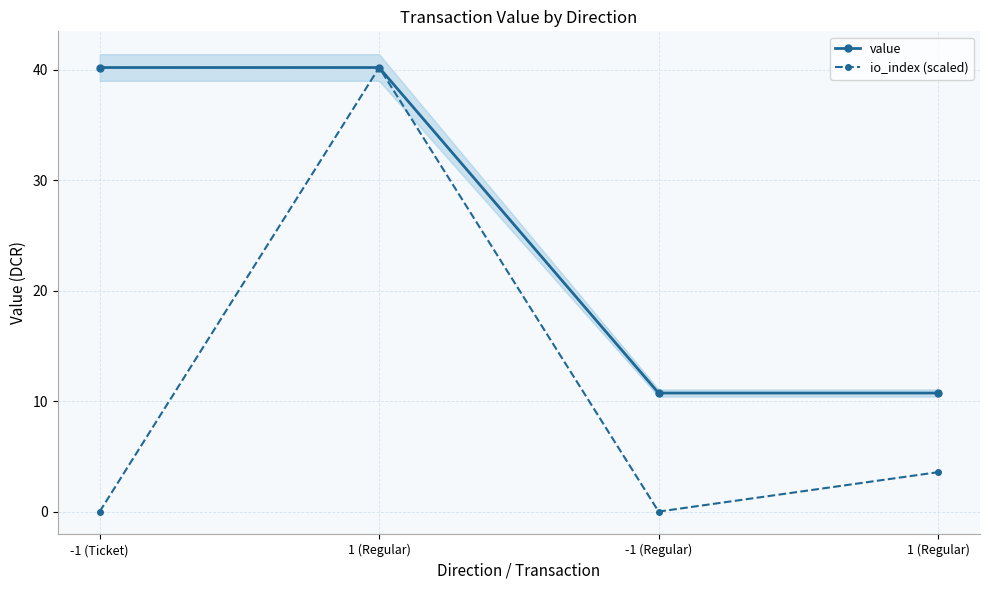

At which label does io_index (scaled) reach its minimum?

-1 (Ticket)